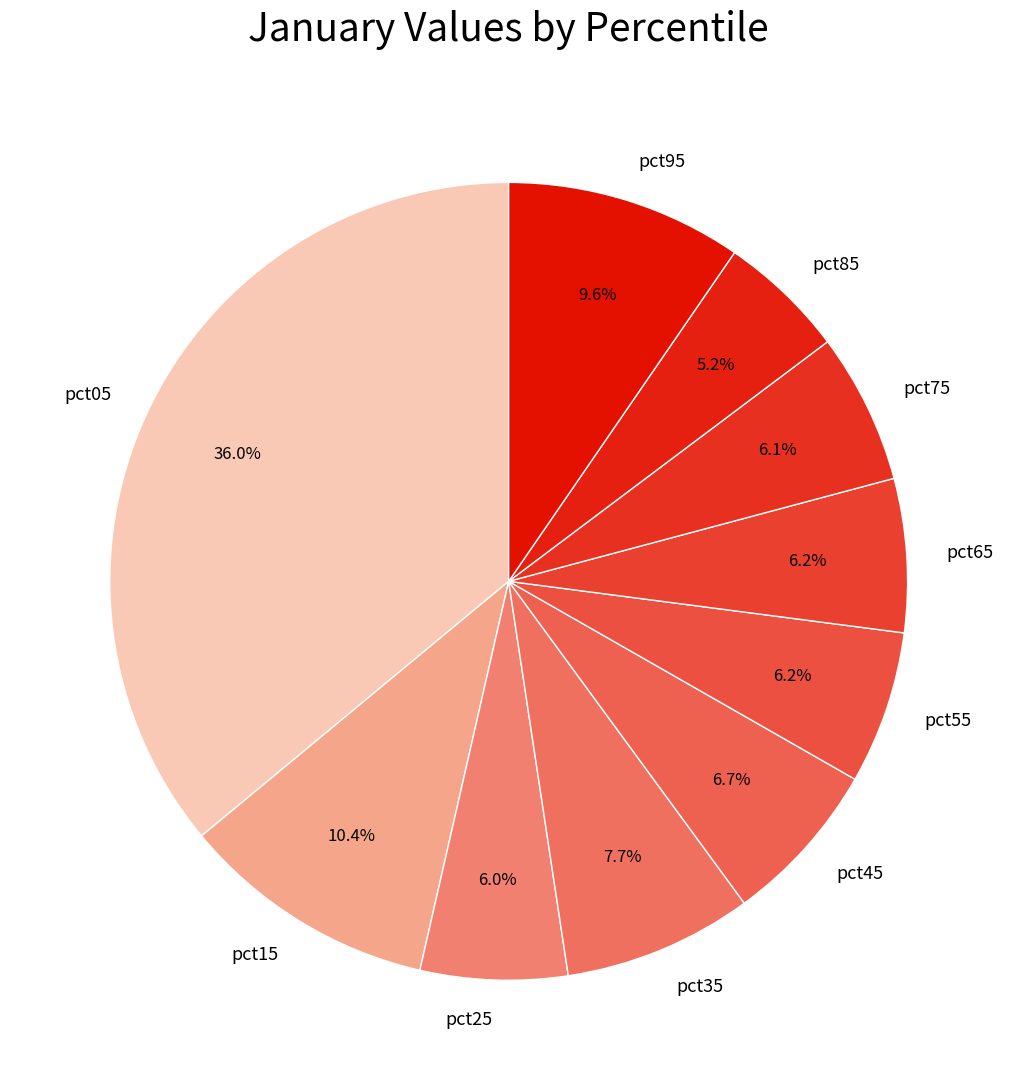

Is it true that pct65 is 18% of the pie?

False